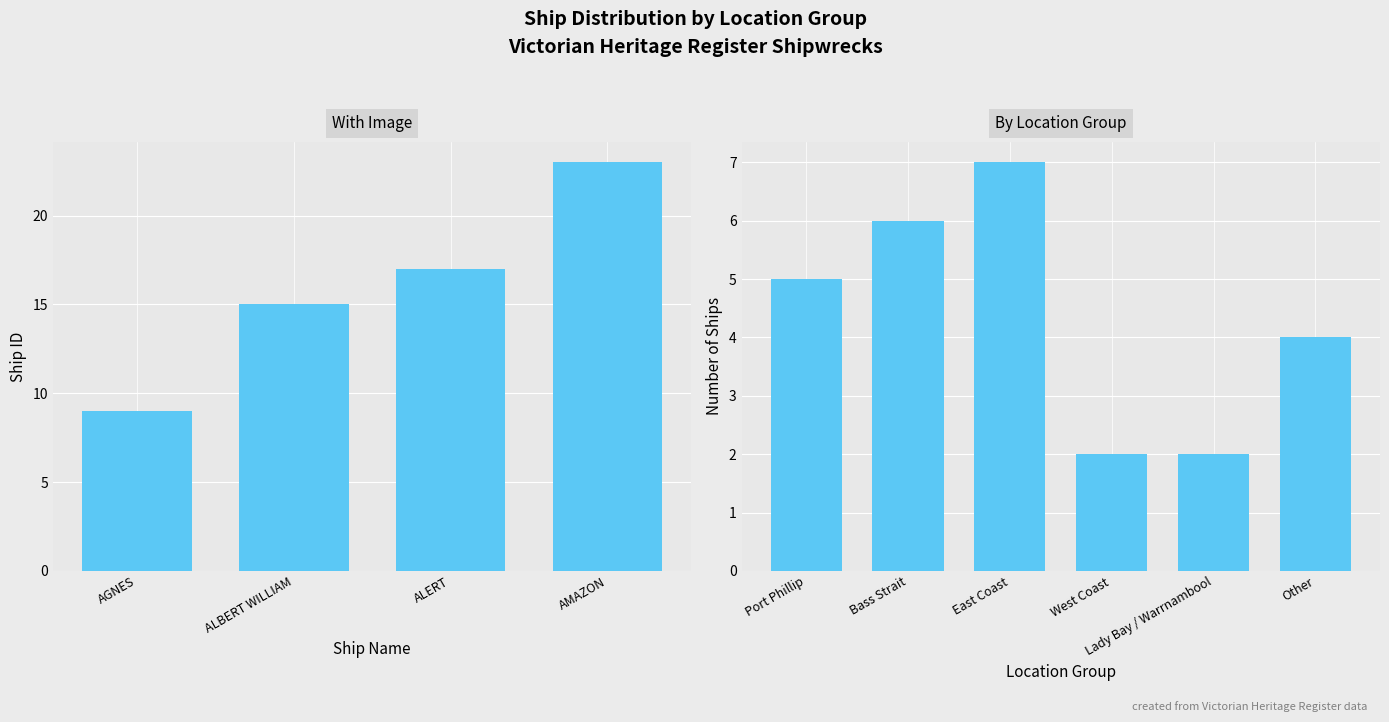

Between ALBERT WILLIAM and ALERT, which is larger?

ALERT